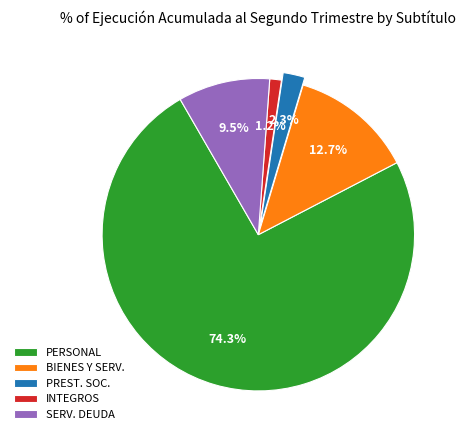

Which slice represents more than half of the pie?

PERSONAL